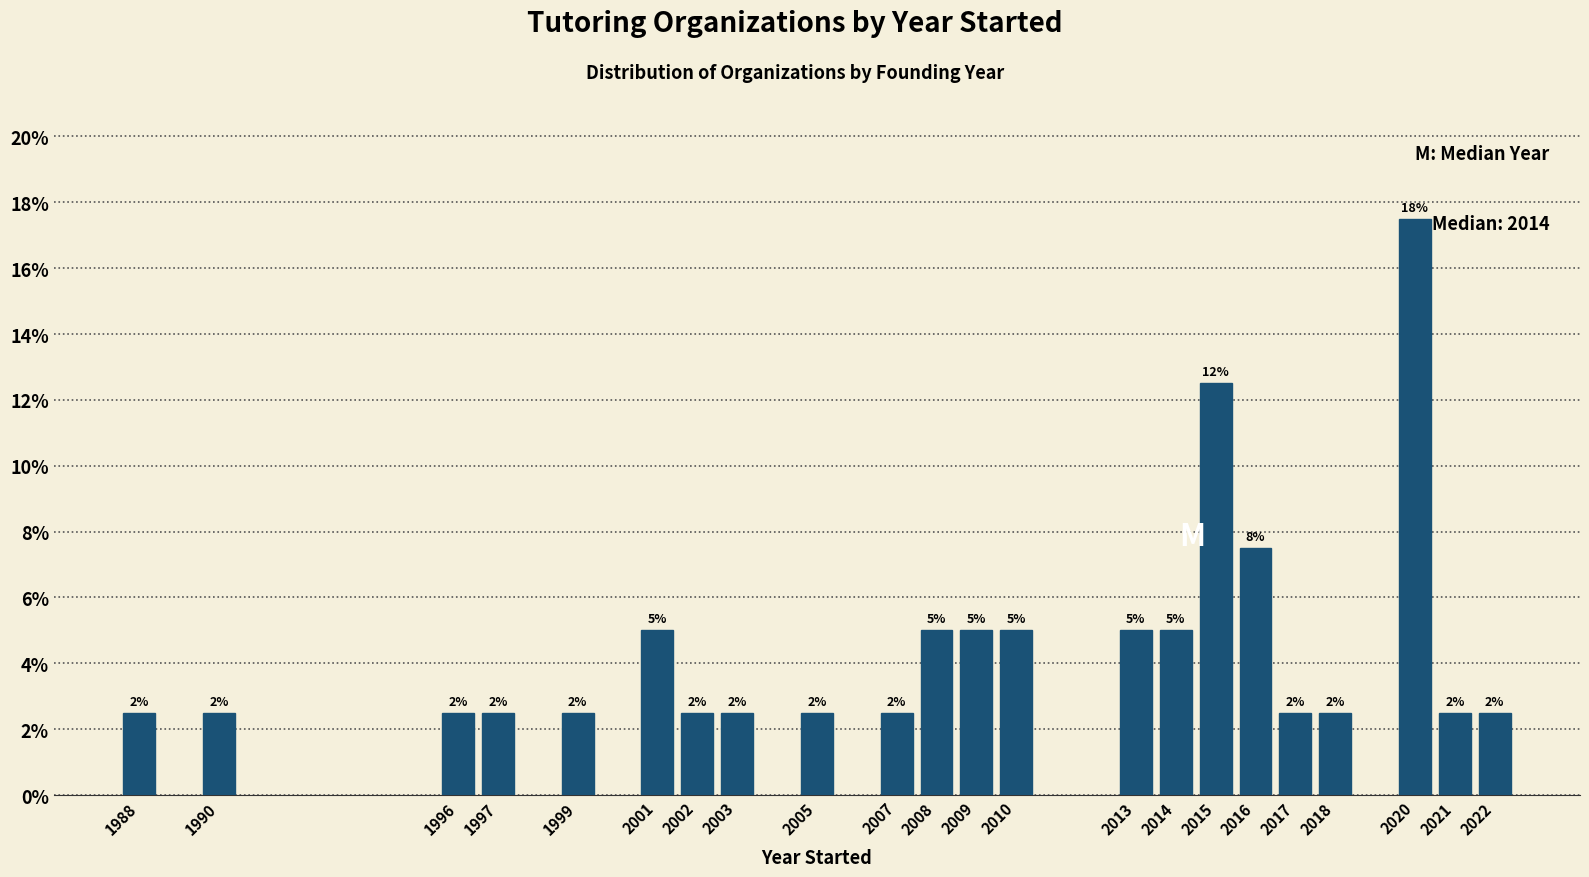

Does the chart contain any negative values?

No